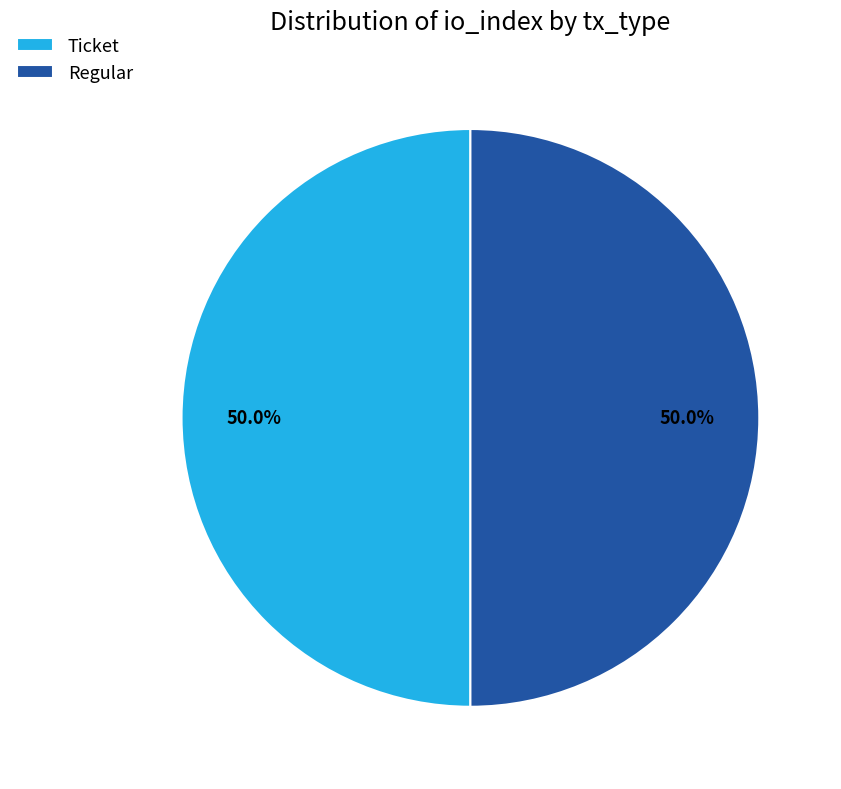

What is the ratio of the value at Ticket to the value at Regular?

1.0